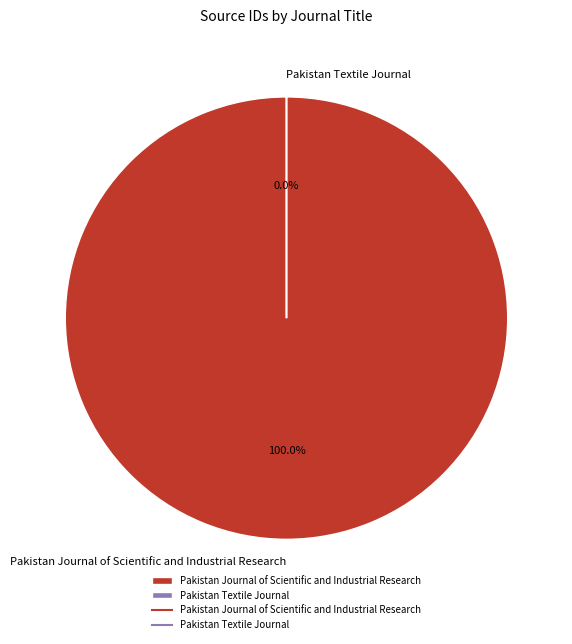

How many segments does this pie chart have?

2